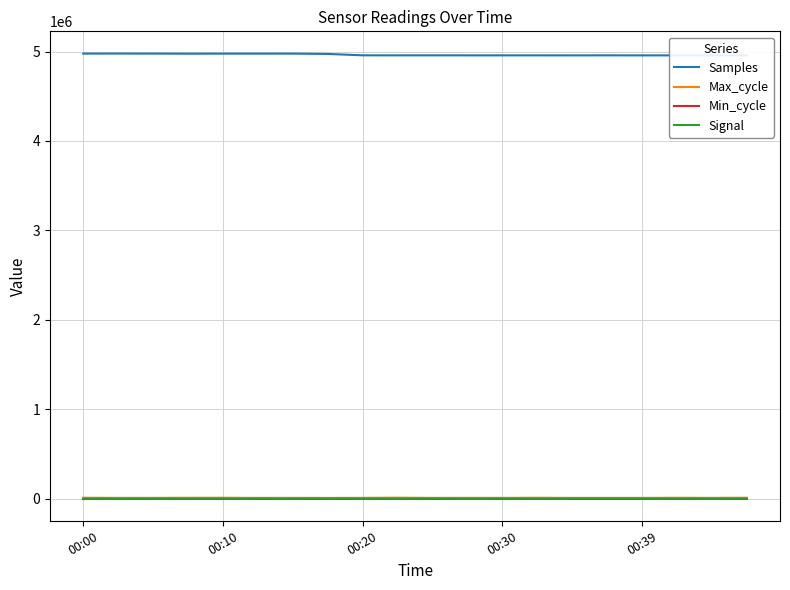

At 00:39, list the series in order from largest to smallest.

Samples, Max_cycle, Min_cycle, Signal